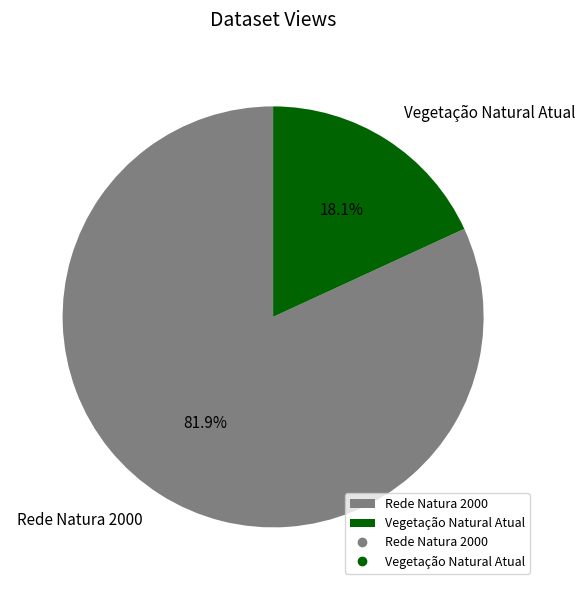

Combined, what portion of the pie is Rede Natura 2000 and Vegetação Natural Atual?

100.0%